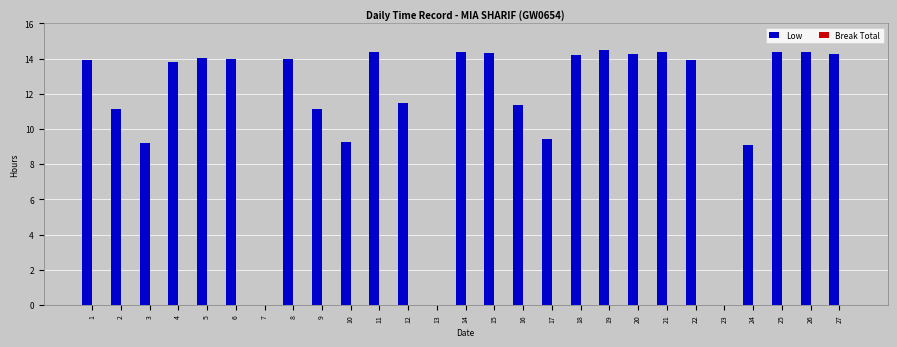

What is the greatest value displayed?

14.5